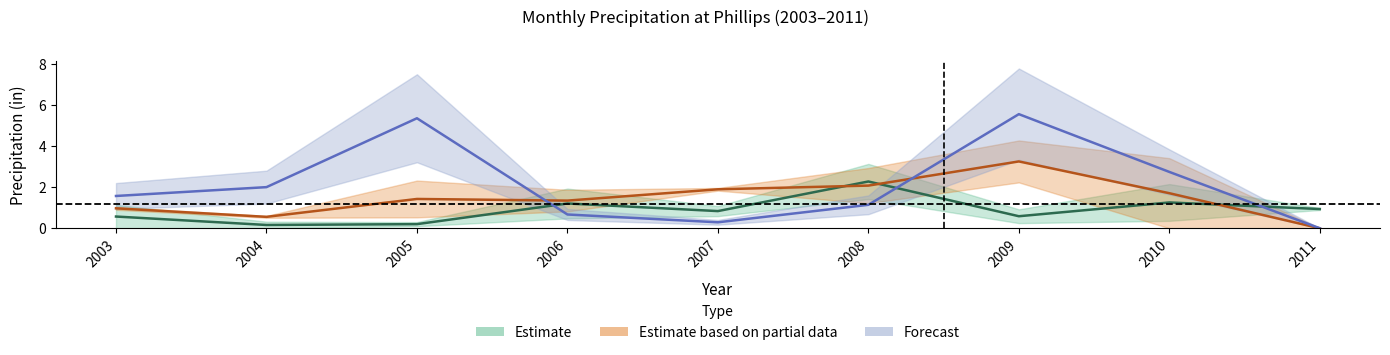

The value of DEC at 2011 is 0.2. True or false?

False